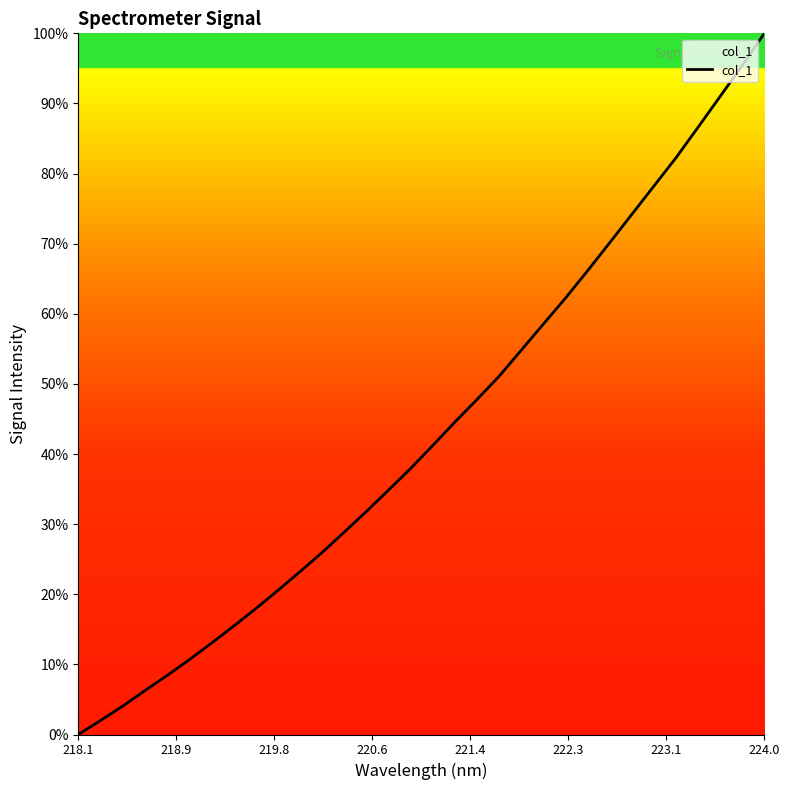

What is the greatest value displayed?

100.0